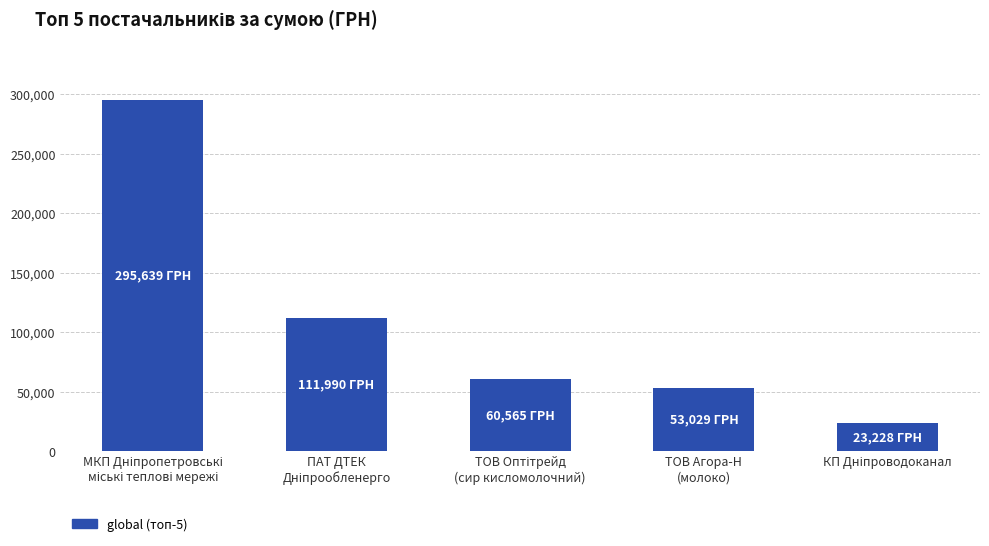

What is the sum of all values?

544450.4